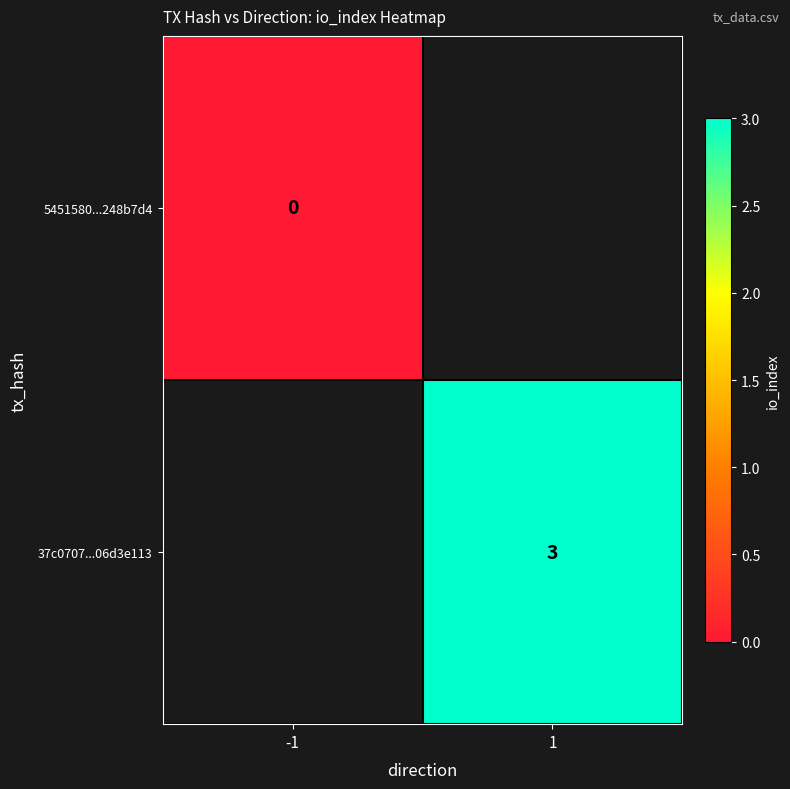

How many categories are shown in the chart?

2